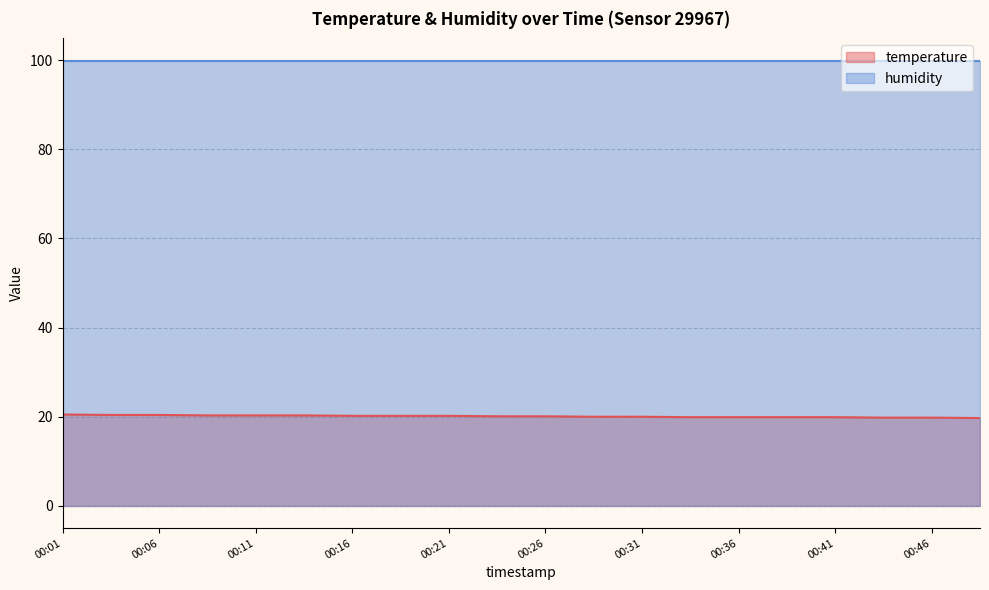

What is the maximum value shown in the chart?

99.9